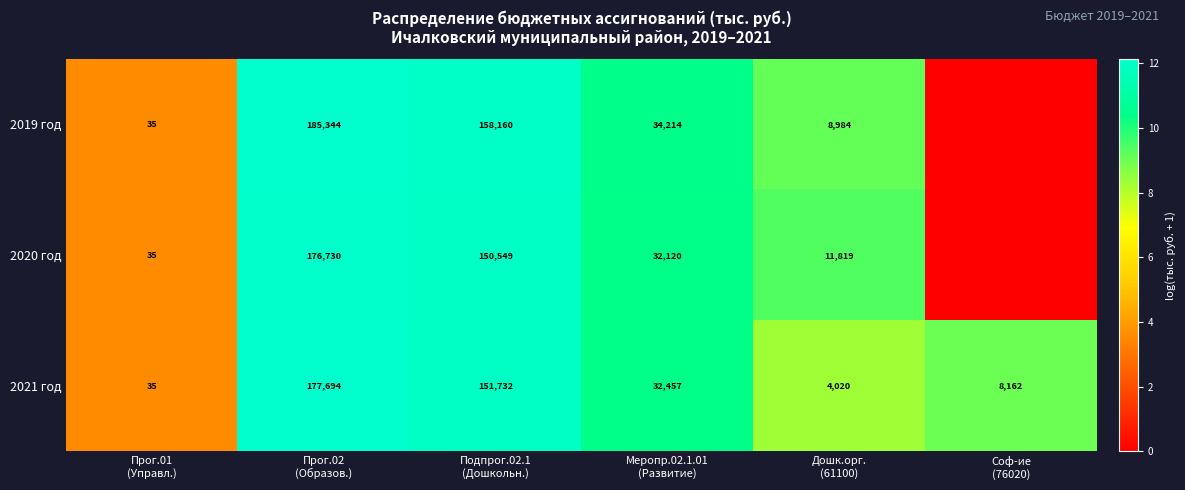

What is the difference between the maximum and second lowest values in the 2021 год series?

173674